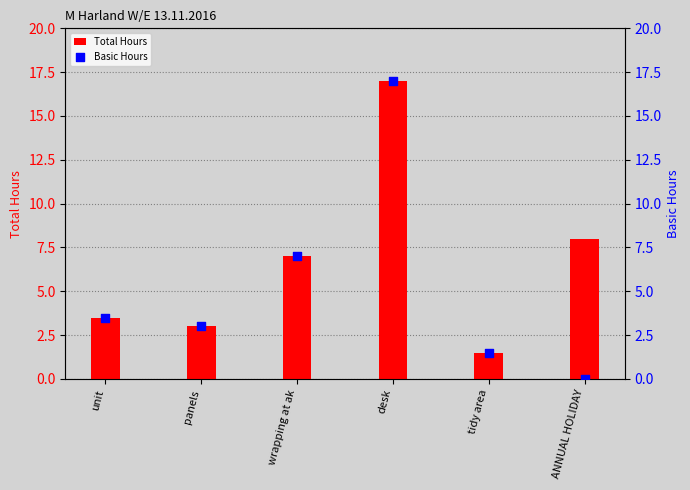

Which series has the largest Y range (max minus min)?

Basic Hours